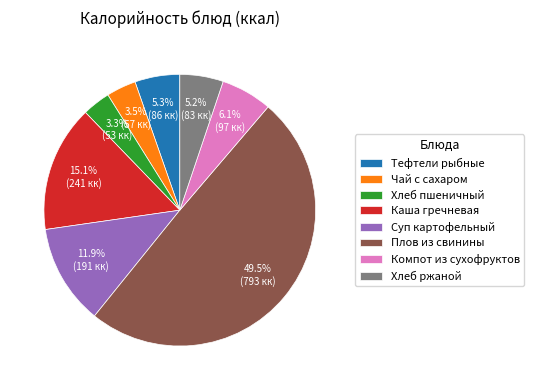

Which category has the biggest portion of the pie?

Плов из свинины